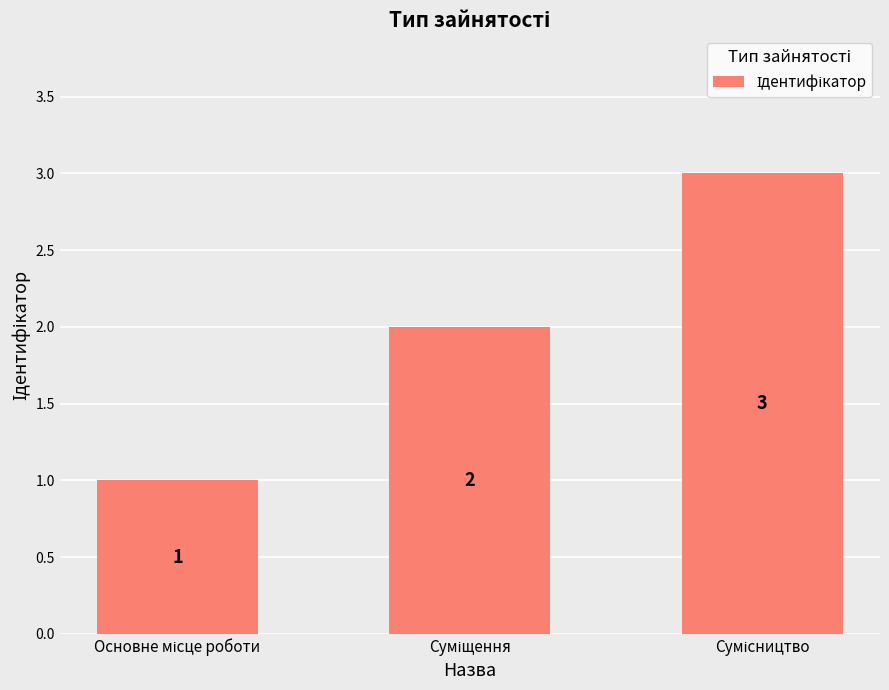

What is the maximum value shown in the chart?

3